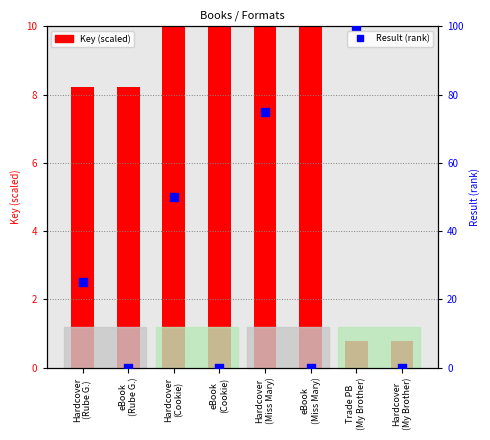

At how many categories does at least one series exceed 52?

2